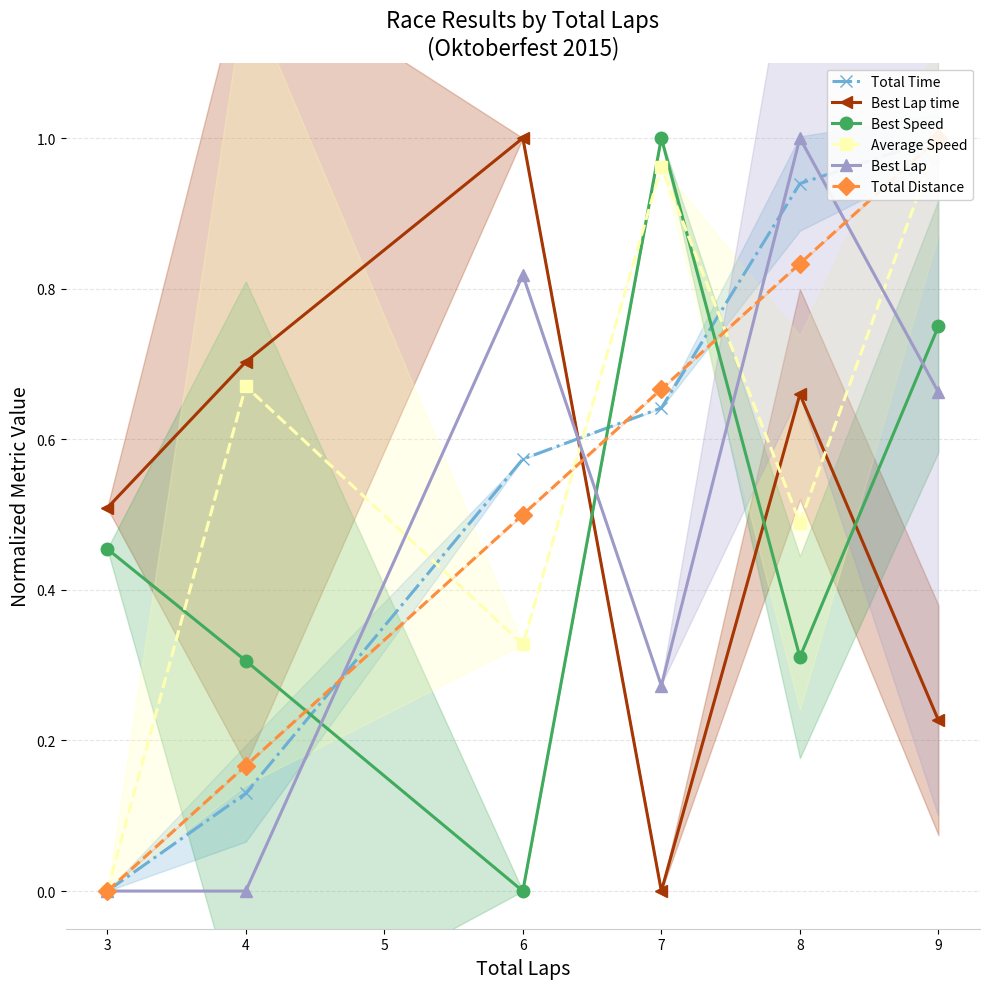

At how many categories does at least one series exceed 0?

6